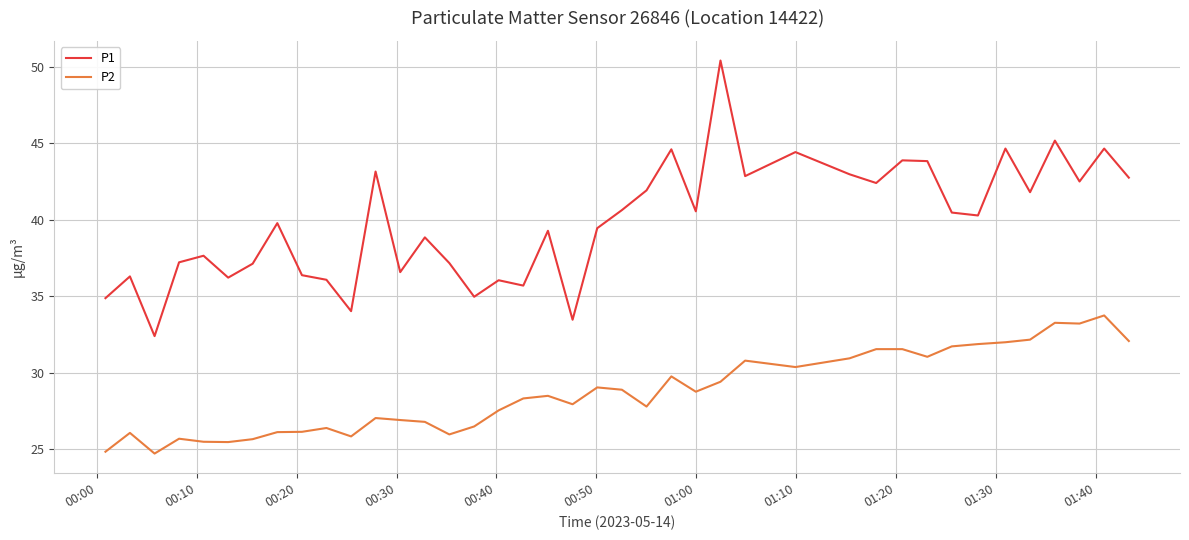

Which series has the largest total across all categories?

P1